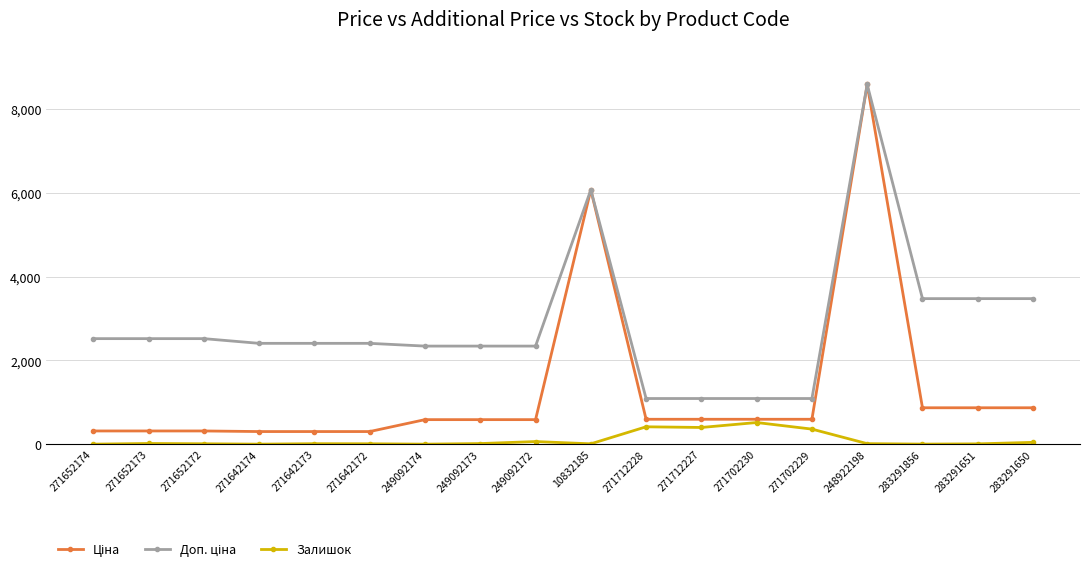

What is the label of the 7th point from the right?

271712227